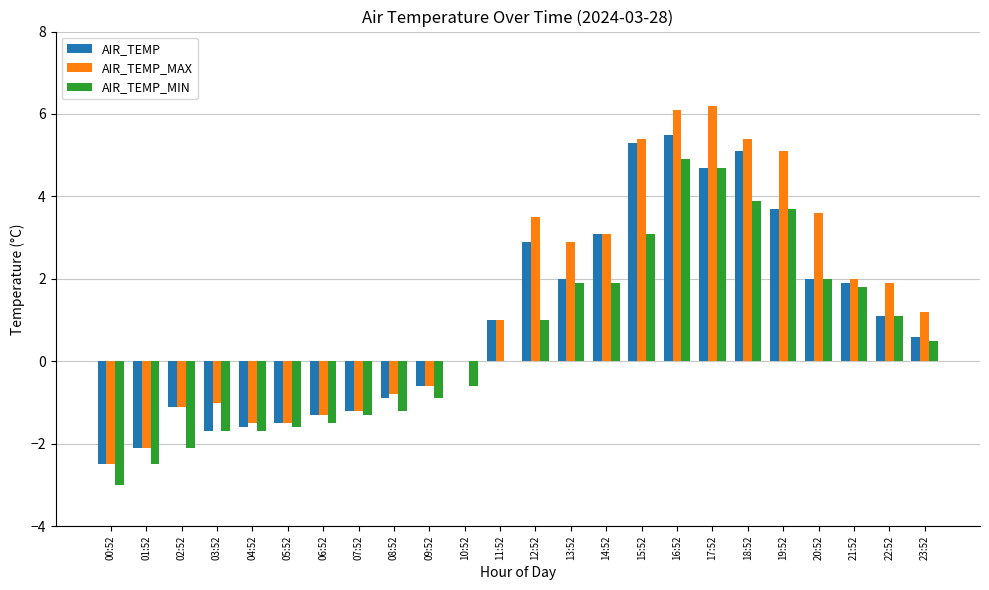

Which series has the largest total across all categories?

AIR_TEMP_MAX